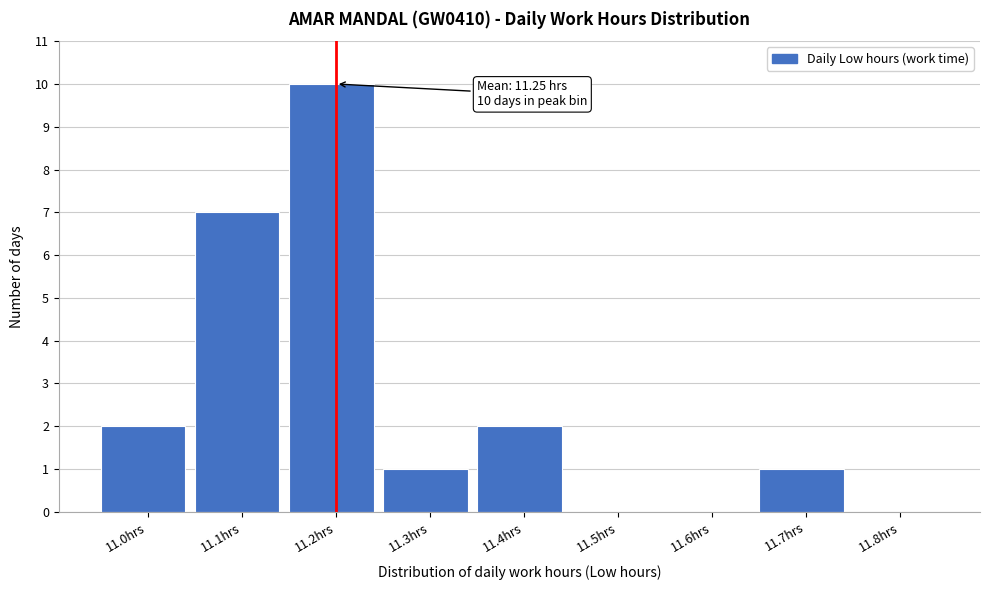

Reading right to left, what are all the values shown in this chart?

11.8hrs=0	11.7hrs=1	11.6hrs=0	11.5hrs=0	11.4hrs=2	11.3hrs=1	11.2hrs=10	11.1hrs=7	11.0hrs=2